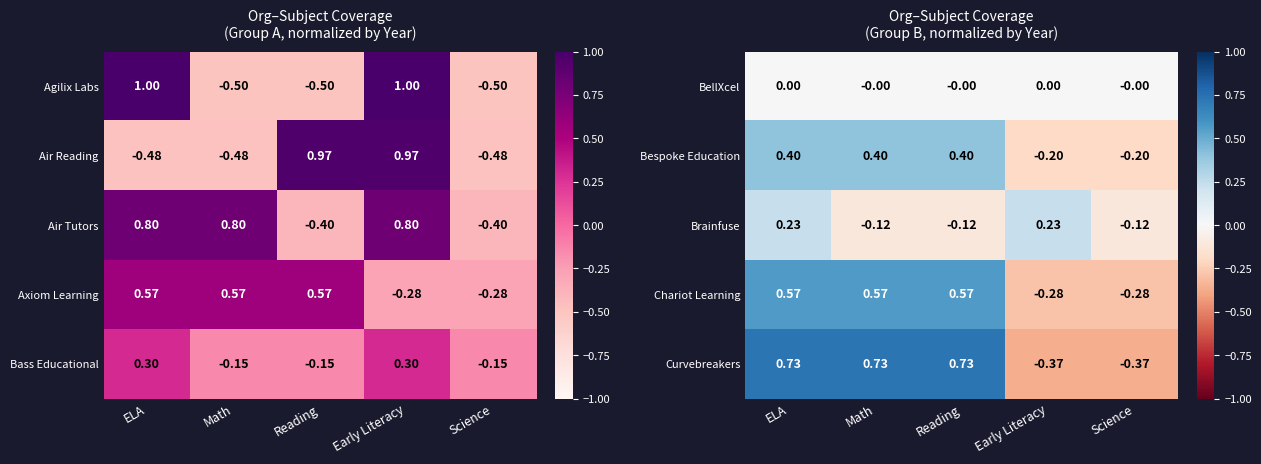

How many data points in Curvebreakers are less than 0?

2